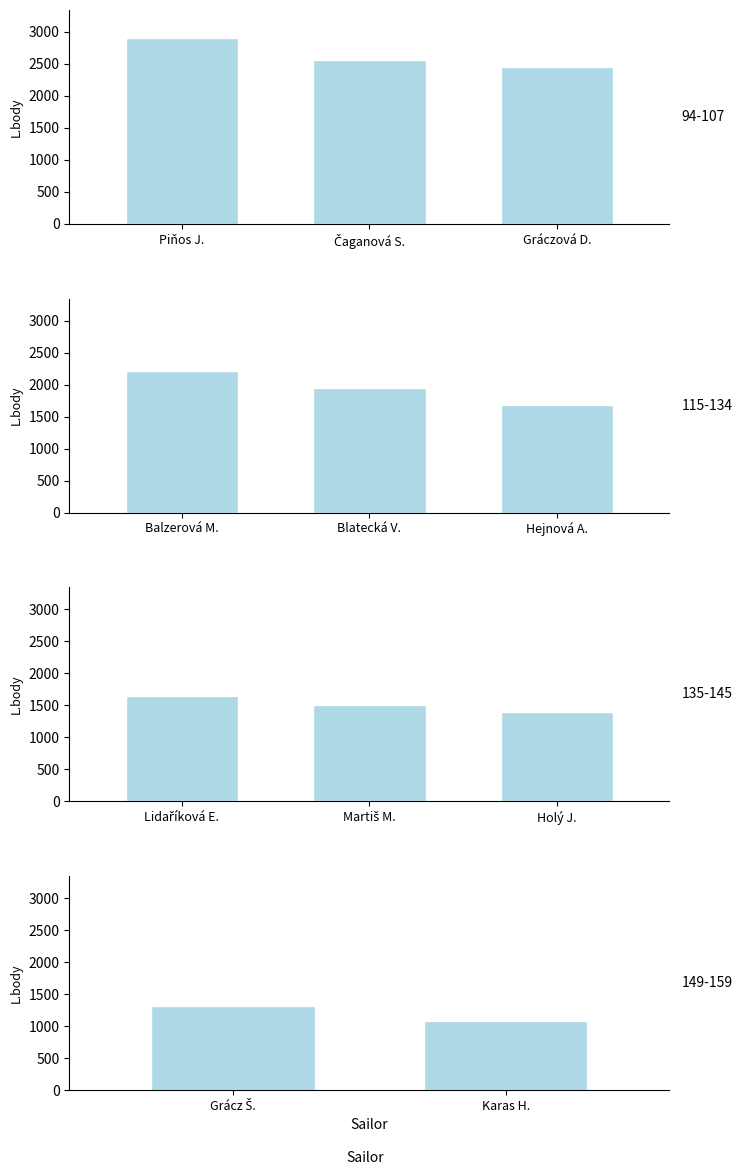

What is the average value?

1194